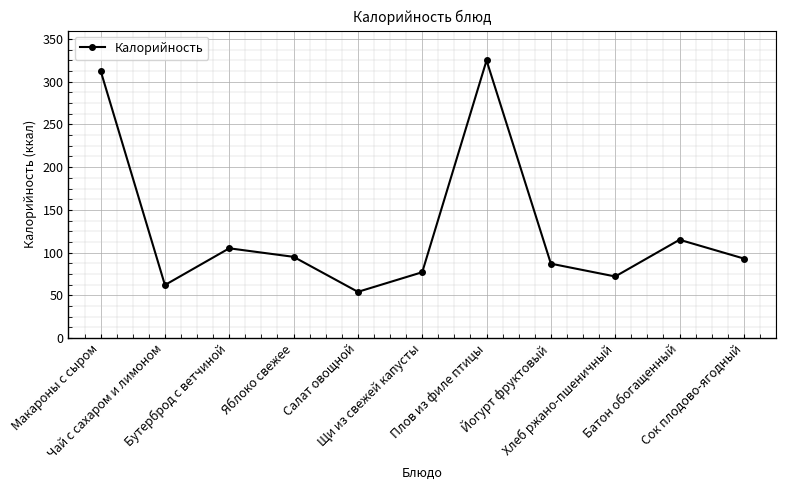

How many interior local valleys (lower than both neighbors) does the data have?

3